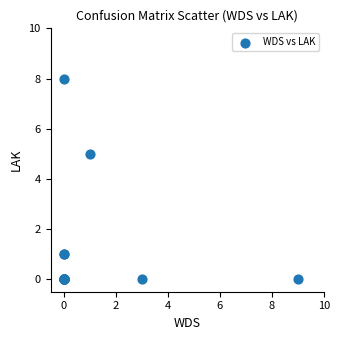

What Y value in the scatter plot is closest to 4?

5